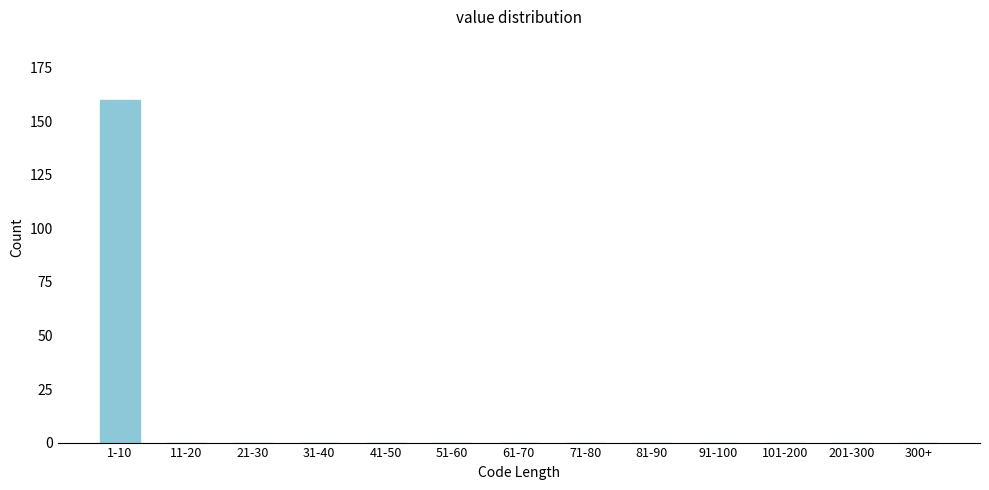

Reading left to right, transcribe all the data shown in this chart.

1-10=160	11-20=0	21-30=0	31-40=0	41-50=0	51-60=0	61-70=0	71-80=0	81-90=0	91-100=0	101-200=0	201-300=0	300+=0